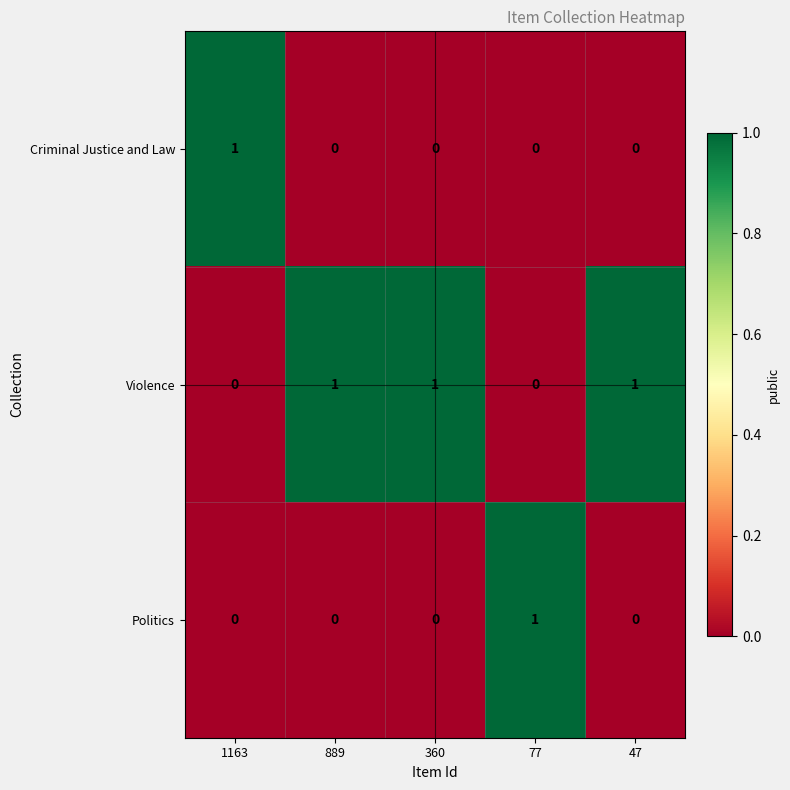

Which category has the highest value in the Criminal Justice and Law series?

1163